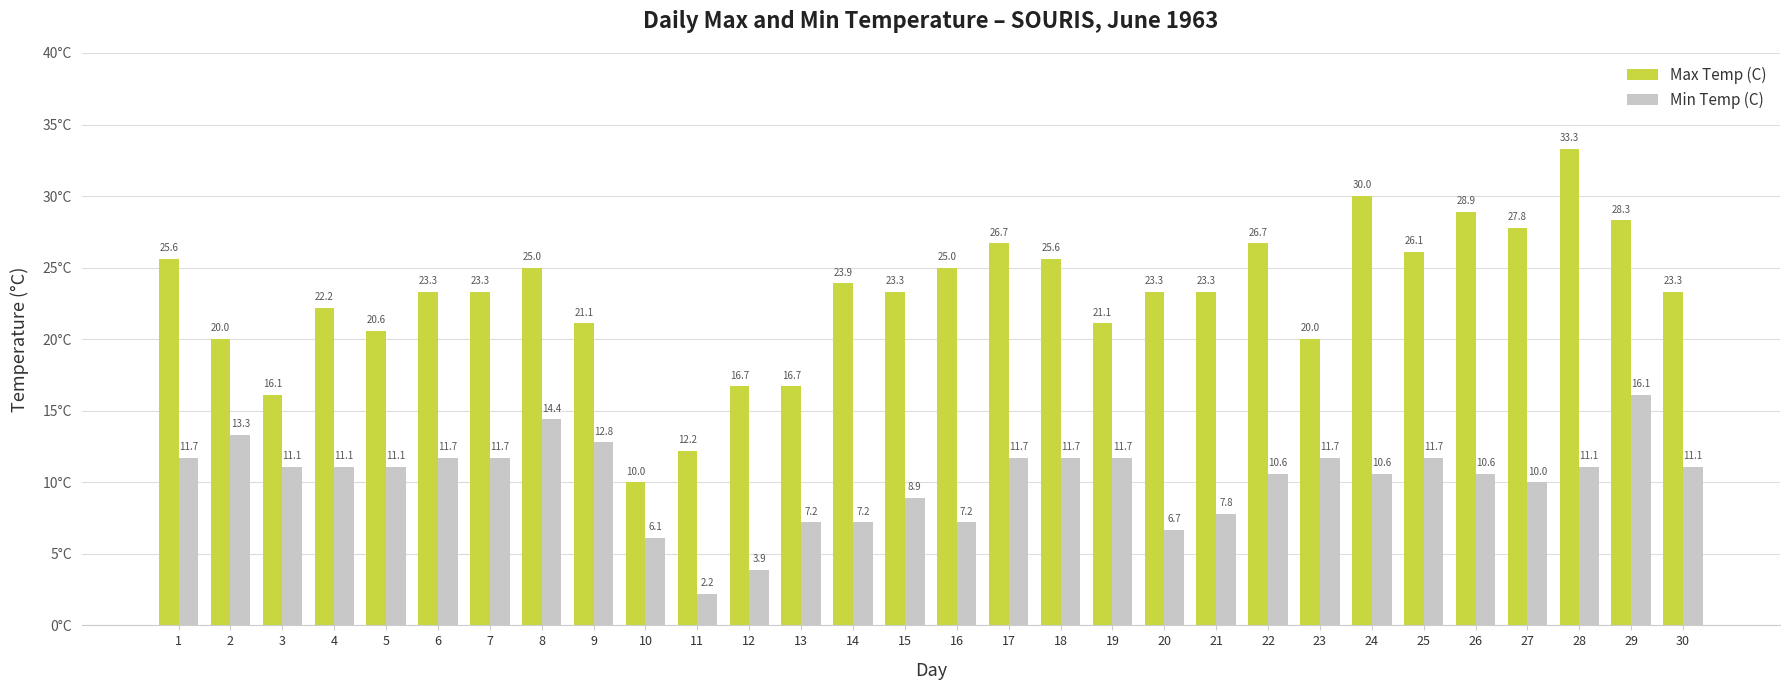

List the series in order of their peak value, highest first.

Max Temp (C), Min Temp (C)